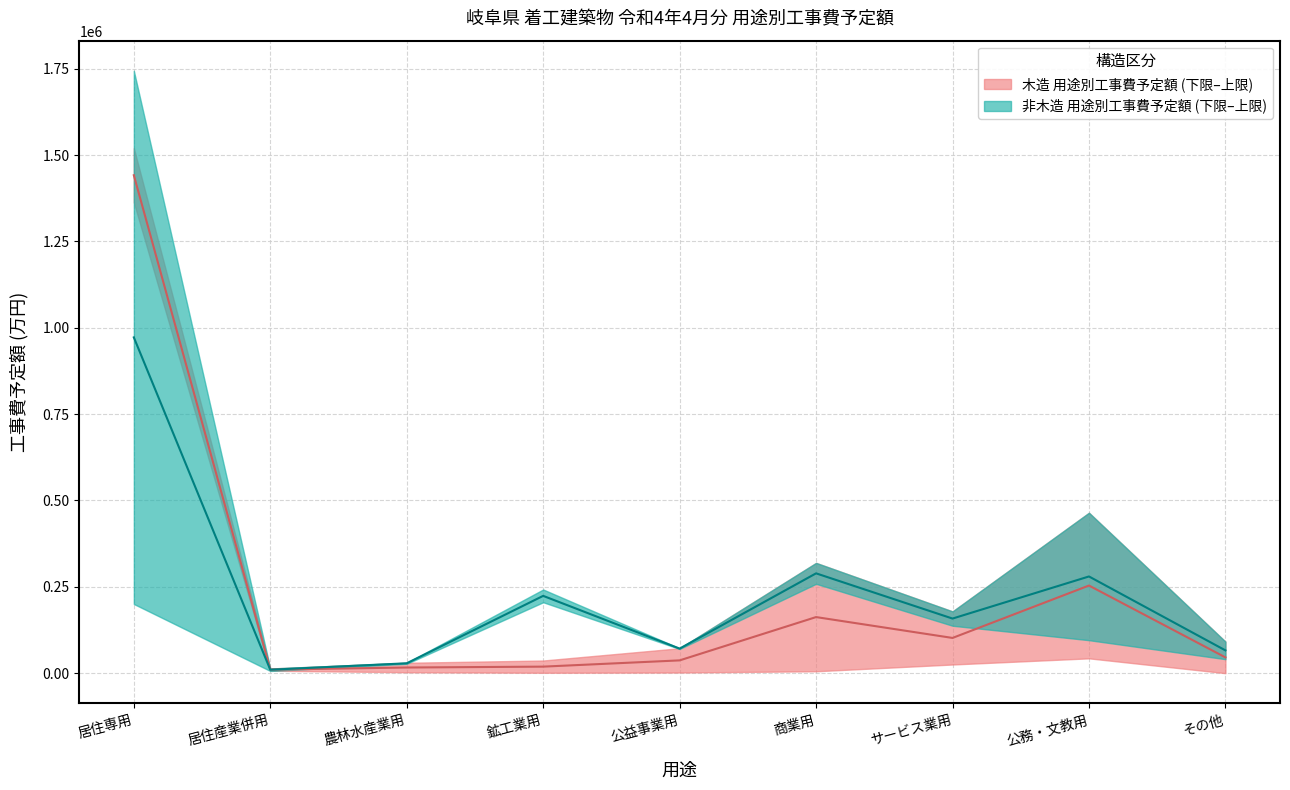

Reading left to right, list all the values displayed in this chart.

木造 (lower): 1441527.0	10374.5	16485.0	19014.0	37100.0	162467.5	102070.0	253760.0	45791.0
非木造 (upper): 972123.5	10024.0	28710.0	223857.0	71200.0	289062.5	158170.0	280055.0	66057.5